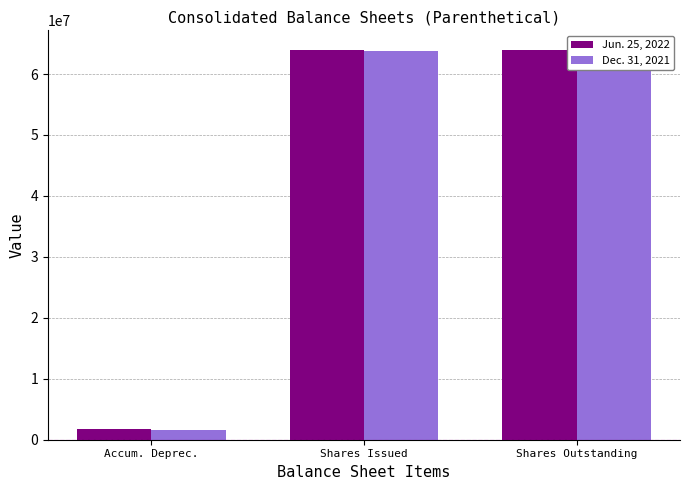

At which label does Jun. 25, 2022 reach its minimum?

Accum. Deprec.